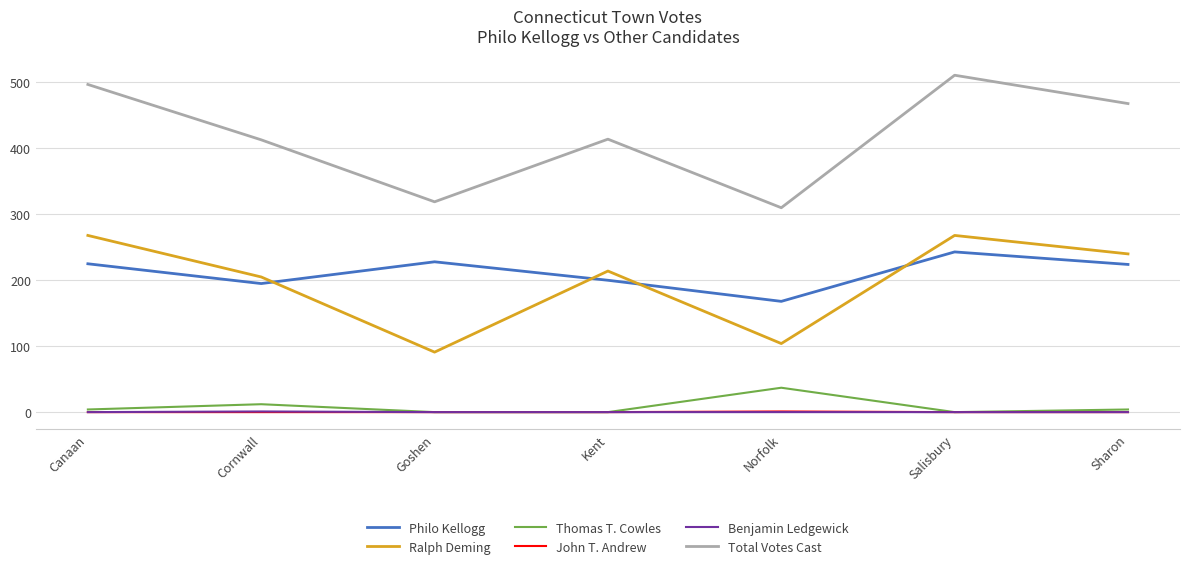

True or false: Benjamin Ledgewick and Philo Kellogg intersect in this chart.

False